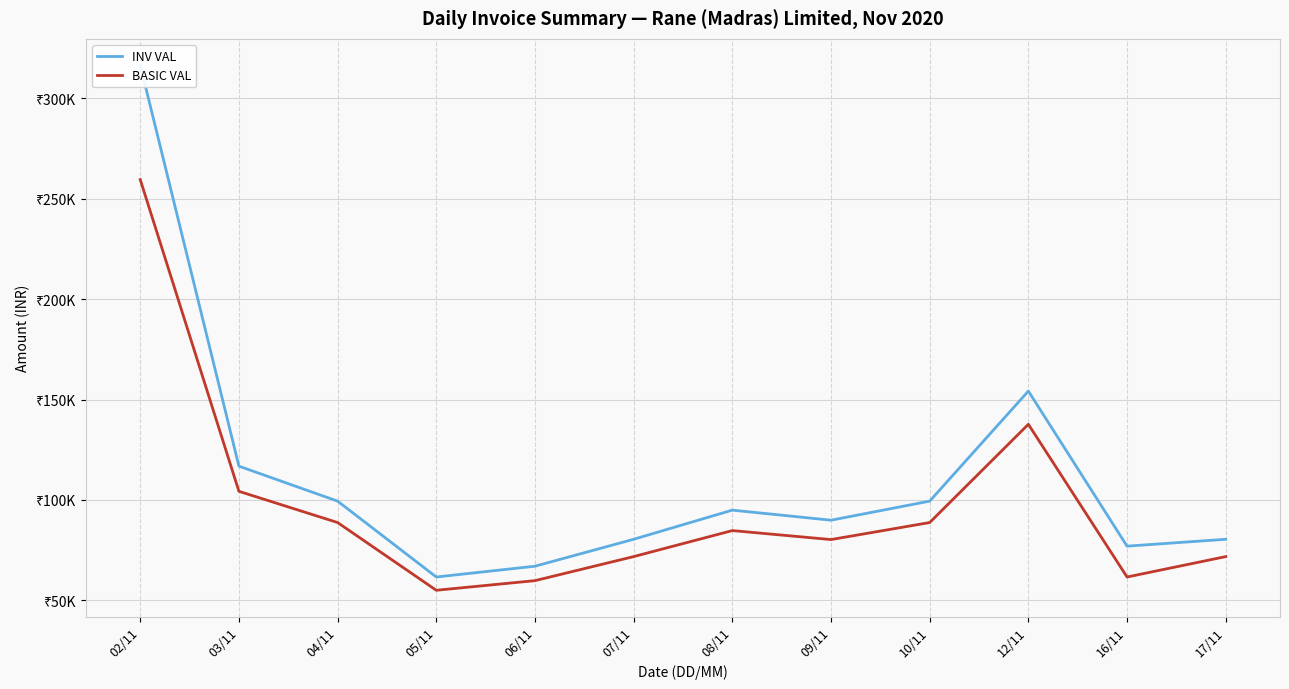

Reading left to right, list all the values displayed in this chart.

INV VAL: 316440.8	116837.8	99435.8	61679.8	67043.2	80451.8	94954.7	89943.8	99435.8	154199.4	77027.2	80451.8
BASIC VAL: 259460.5	104319.5	88782.0	55071.2	59860.0	71832.0	84781.0	80307.0	88782.0	137678.0	61674.0	71832.0